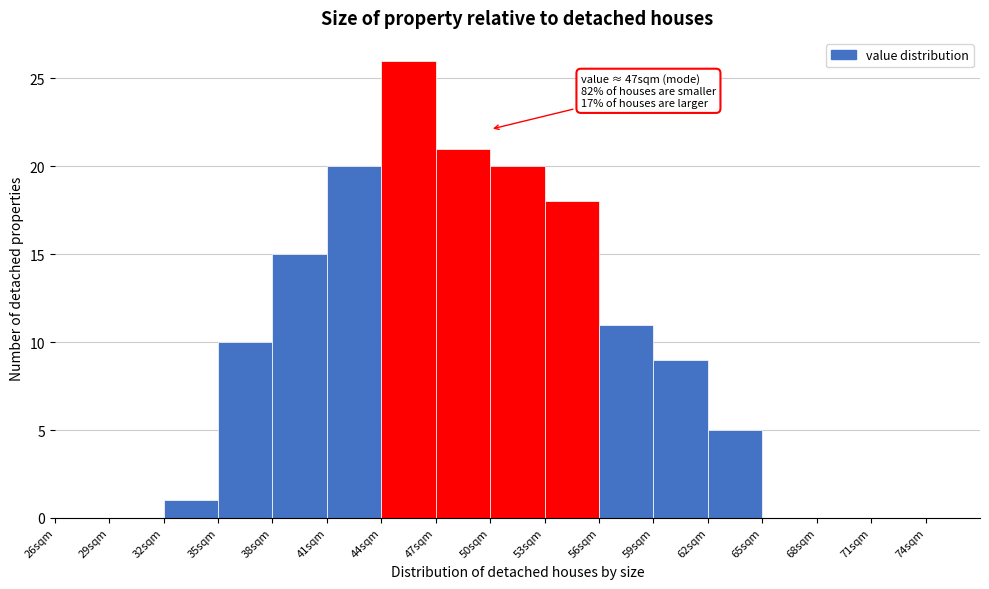

Over which range of the x-axis is the bar tallest?

44 to 47